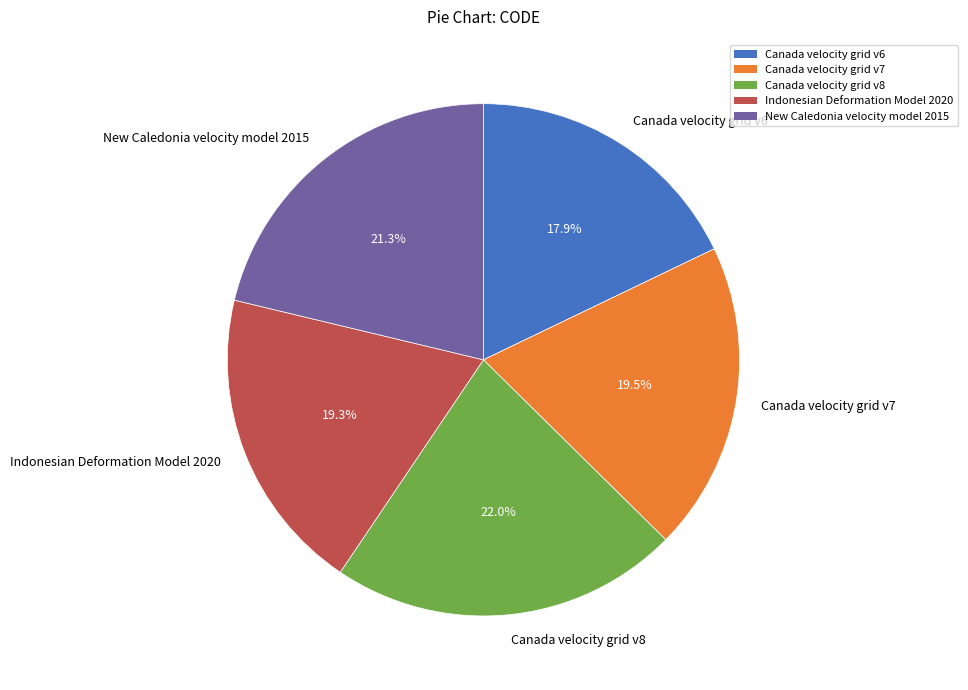

To the nearest percent, what percentage of the pie is Canada velocity grid v6?

18%